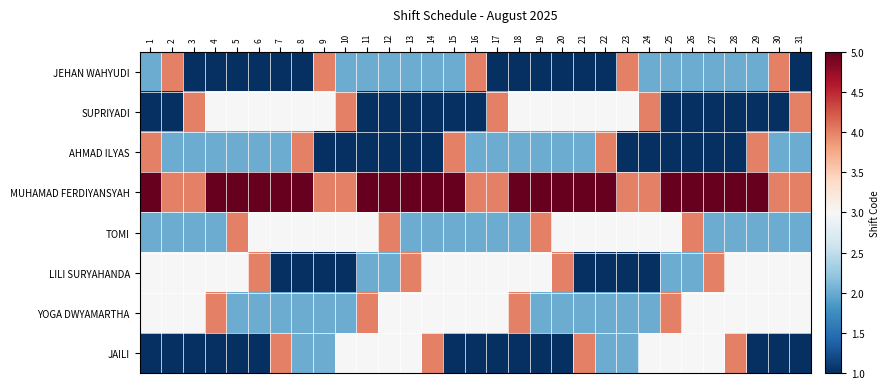

Reading left to right, transcribe all the data shown in this chart.

JEHAN WAHYUDI: 1=2	2=4	3=1	4=1	5=1	6=1	7=1	8=1	9=4	10=2	11=2	12=2	13=2	14=2	15=2	16=4	17=1	18=1	19=1	20=1	21=1	22=1	23=4	24=2	25=2	26=2	27=2	28=2	29=2	30=4	31=1
SUPRIYADI: 1=1	2=1	3=4	4=3	5=3	6=3	7=3	8=3	9=3	10=4	11=1	12=1	13=1	14=1	15=1	16=1	17=4	18=3	19=3	20=3	21=3	22=3	23=3	24=4	25=1	26=1	27=1	28=1	29=1	30=1	31=4
AHMAD ILYAS: 1=4	2=2	3=2	4=2	5=2	6=2	7=2	8=4	9=1	10=1	11=1	12=1	13=1	14=1	15=4	16=2	17=2	18=2	19=2	20=2	21=2	22=4	23=1	24=1	25=1	26=1	27=1	28=1	29=4	30=2	31=2
MUHAMAD FERDIYANSYAH: 1=5	2=4	3=4	4=5	5=5	6=5	7=5	8=5	9=4	10=4	11=5	12=5	13=5	14=5	15=5	16=4	17=4	18=5	19=5	20=5	21=5	22=5	23=4	24=4	25=5	26=5	27=5	28=5	29=5	30=4	31=4
TOMI: 1=2	2=2	3=2	4=2	5=4	6=3	7=3	8=3	9=3	10=3	11=3	12=4	13=2	14=2	15=2	16=2	17=2	18=2	19=4	20=3	21=3	22=3	23=3	24=3	25=3	26=4	27=2	28=2	29=2	30=2	31=2
LILI SURYAHANDA: 1=3	2=3	3=3	4=3	5=3	6=4	7=1	8=1	9=1	10=1	11=2	12=2	13=4	14=3	15=3	16=3	17=3	18=3	19=3	20=4	21=1	22=1	23=1	24=1	25=2	26=2	27=4	28=3	29=3	30=3	31=3
YOGA DWYAMARTHA: 1=3	2=3	3=3	4=4	5=2	6=2	7=2	8=2	9=2	10=2	11=4	12=3	13=3	14=3	15=3	16=3	17=3	18=4	19=2	20=2	21=2	22=2	23=2	24=2	25=4	26=3	27=3	28=3	29=3	30=3	31=3
JAILI: 1=1	2=1	3=1	4=1	5=1	6=1	7=4	8=2	9=2	10=3	11=3	12=3	13=3	14=4	15=1	16=1	17=1	18=1	19=1	20=1	21=4	22=2	23=2	24=3	25=3	26=3	27=3	28=4	29=1	30=1	31=1